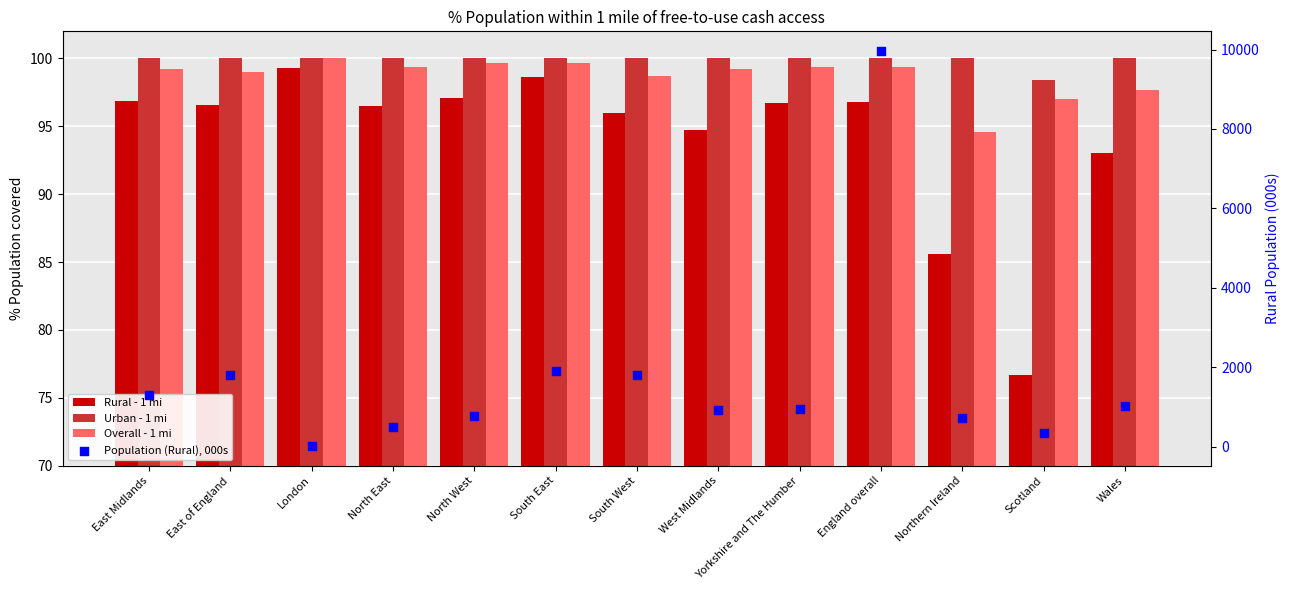

What are all the series names shown in the legend?

Rural - 1 mi, Urban - 1 mi, Overall - 1 mi, Population (Rural), 000s